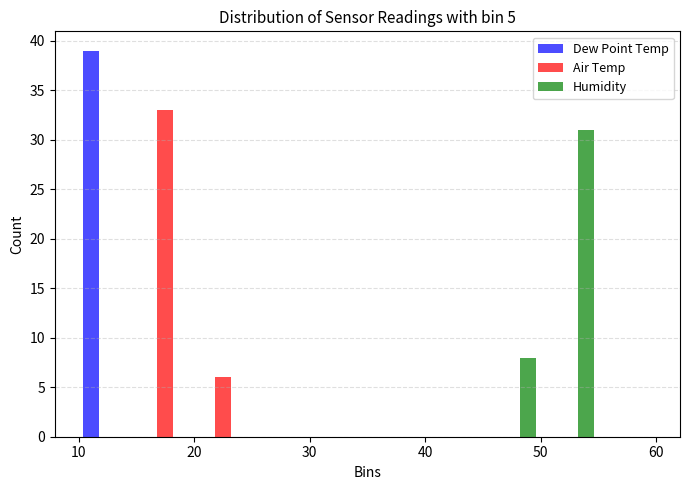

Reading left to right, transcribe this chart: for each range on the x-axis, give the height of each series' bar. The values are not printed on the chart, so give them approximately, as read against the axis.

10 to 15: Dew Point Temp=39	Air Temp=0	Humidity=0
15 to 20: Dew Point Temp=0	Air Temp=33	Humidity=0
20 to 25: Dew Point Temp=0	Air Temp=6	Humidity=0
25 to 30: Dew Point Temp=0	Air Temp=0	Humidity=0
30 to 35: Dew Point Temp=0	Air Temp=0	Humidity=0
35 to 40: Dew Point Temp=0	Air Temp=0	Humidity=0
40 to 45: Dew Point Temp=0	Air Temp=0	Humidity=0
45 to 50: Dew Point Temp=0	Air Temp=0	Humidity=8
50 to 55: Dew Point Temp=0	Air Temp=0	Humidity=31
55 to 60: Dew Point Temp=0	Air Temp=0	Humidity=0